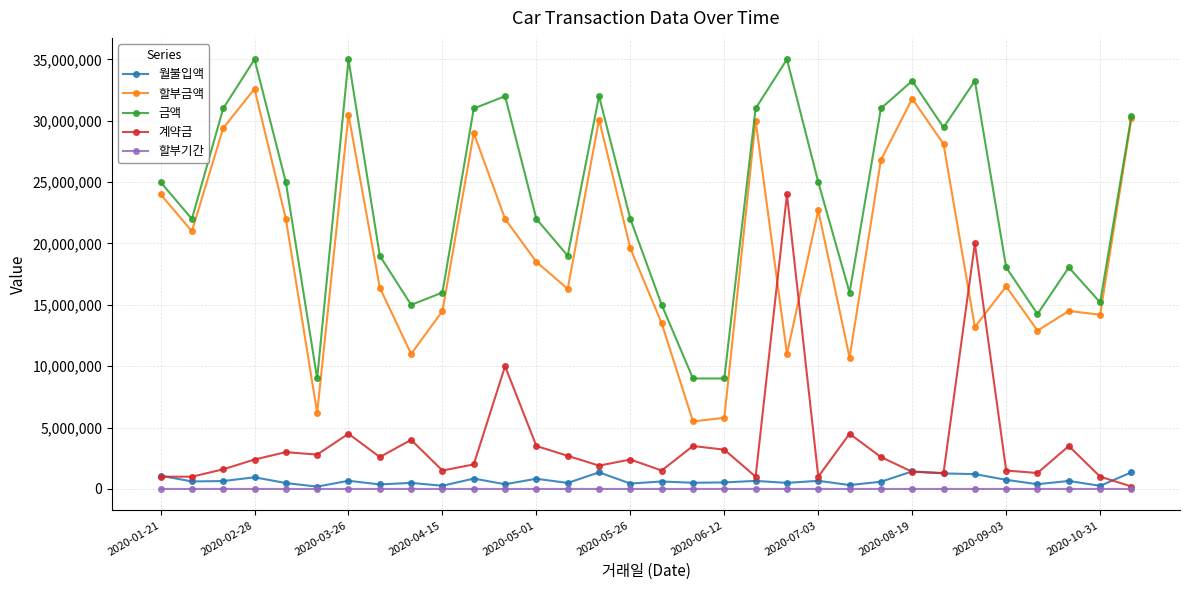

How many interior local peaks does the 금액 series have?

8